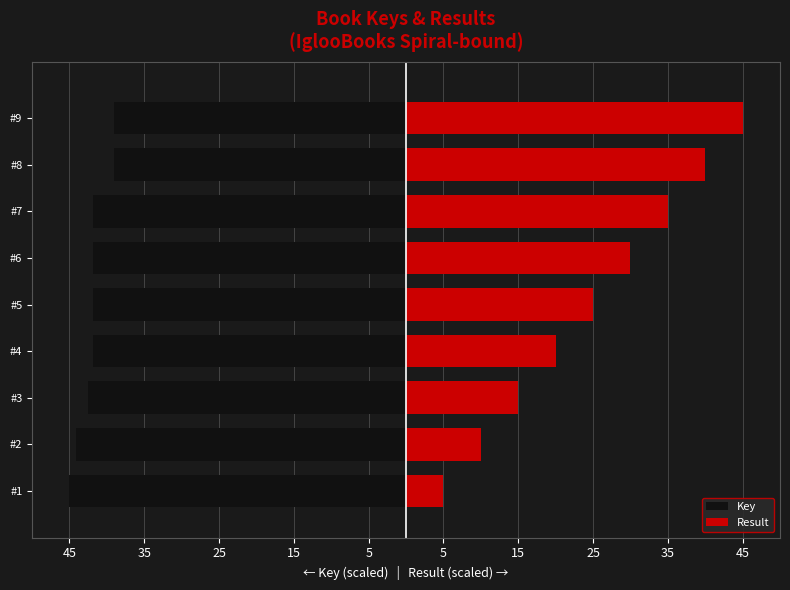

At how many categories does at least one series exceed 6?

8